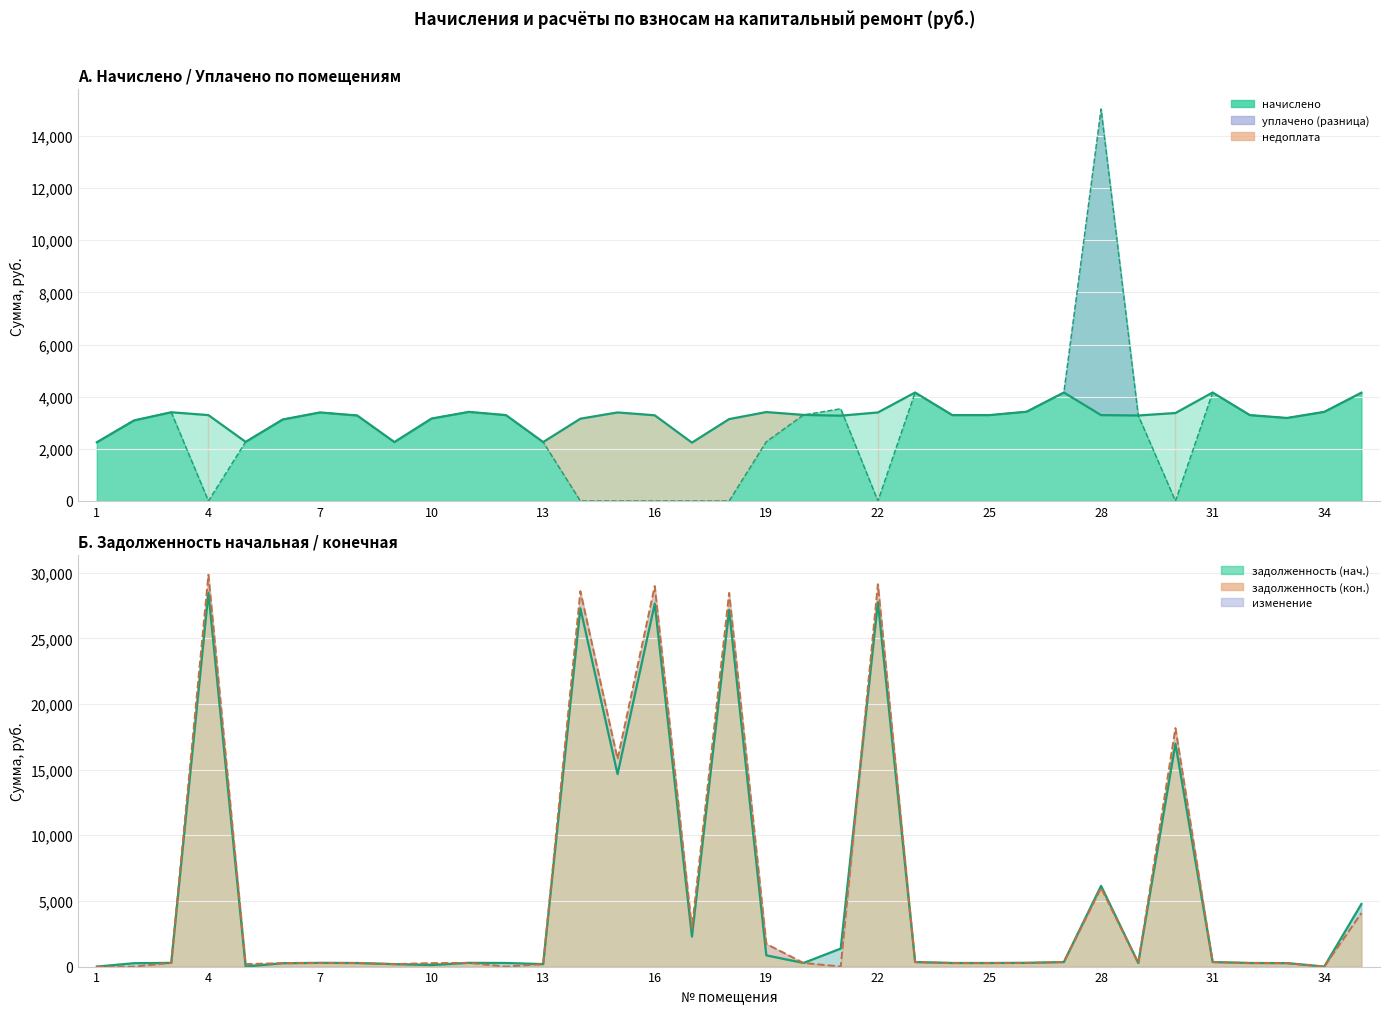

What is the value of the задолженность (нач.) point at the 19th from the left?

855.0